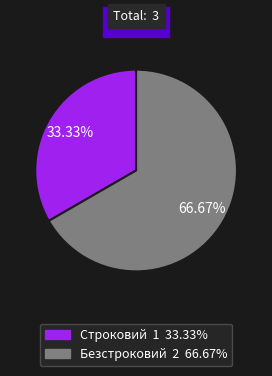

Approximately how many times larger is the value at Строковий compared to Безстроковий?

0.5